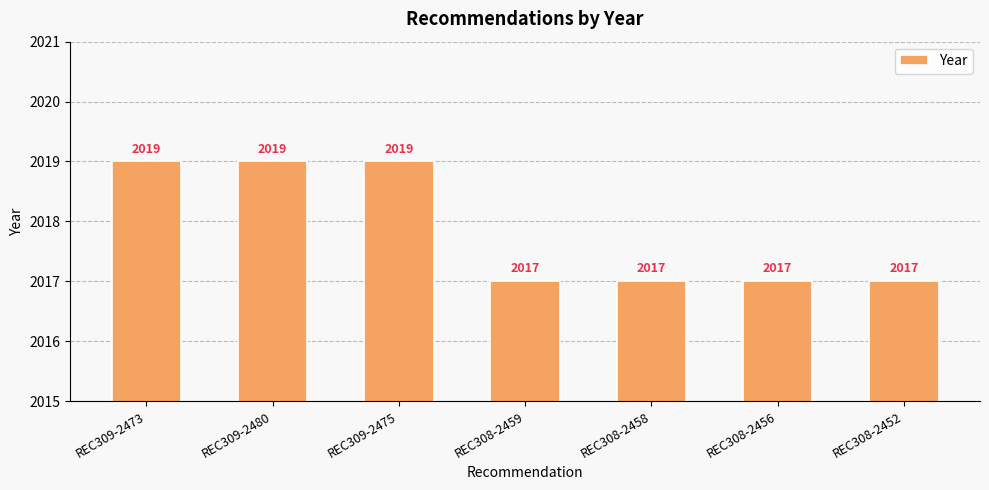

What is the minimum value shown in the chart?

2017